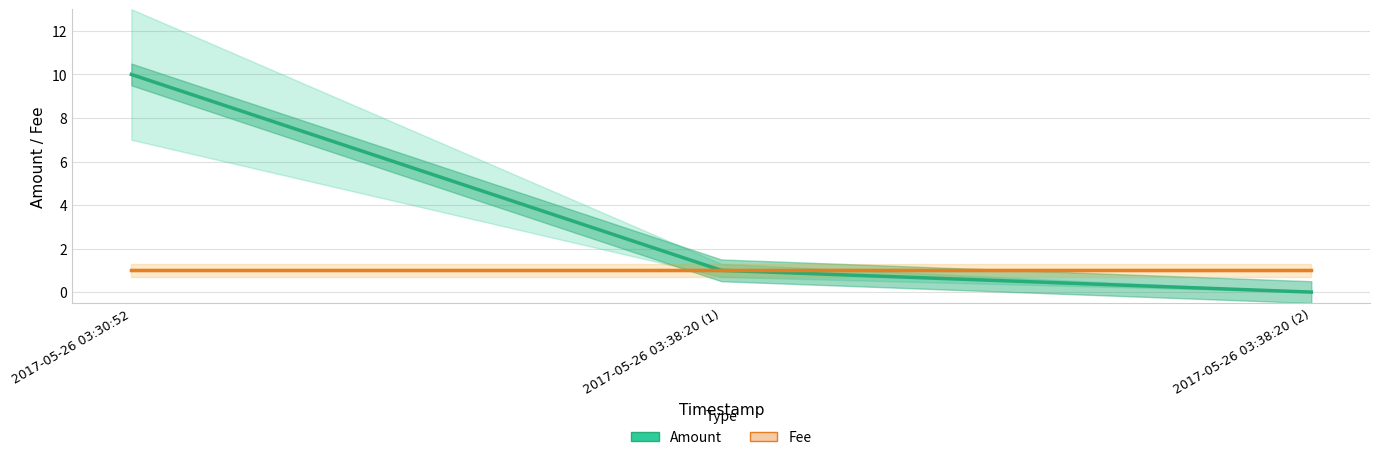

Which label corresponds to the smallest value in the chart?

2017-05-26 03:38:20 (2)